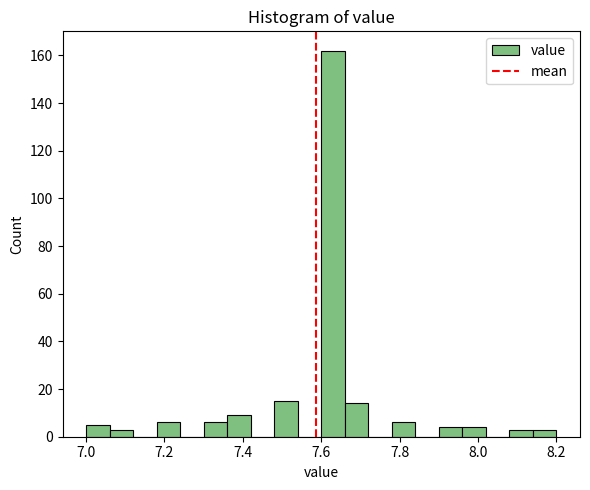

Around what value on the x-axis is the tallest bar? Give the approximate position of its centre, as read against the axis.

7.64